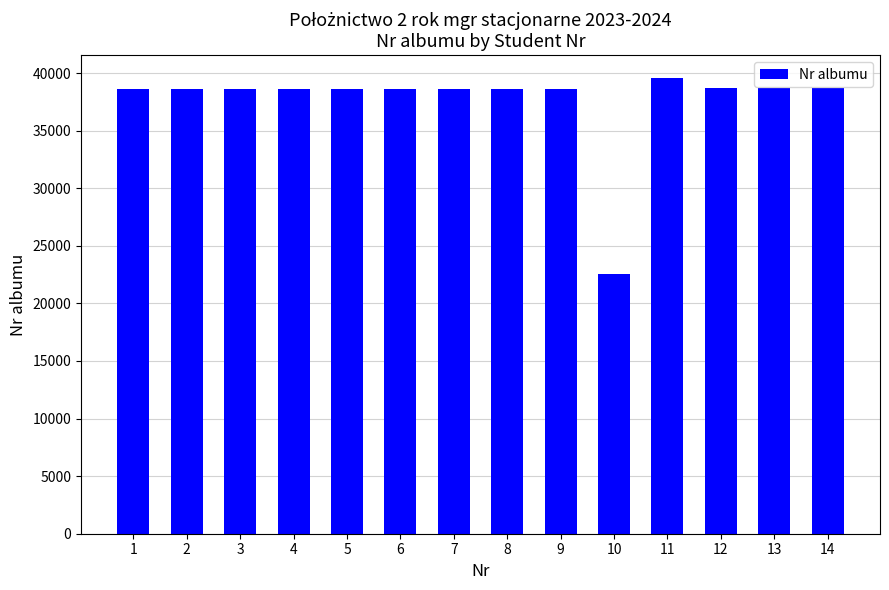

What is the greatest value displayed?

39581